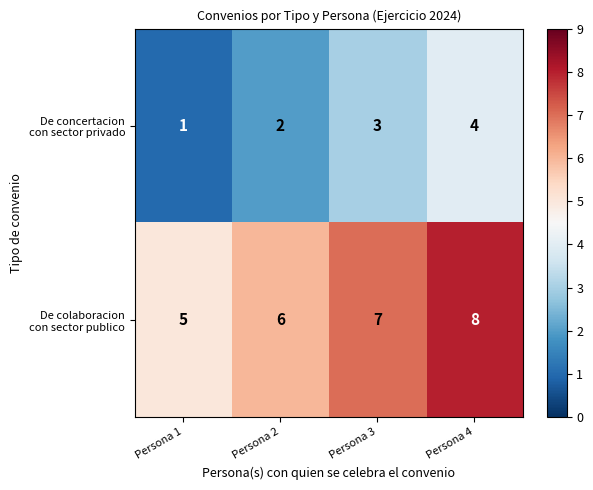

What is the spread (max minus min) of values at Persona 1?

4